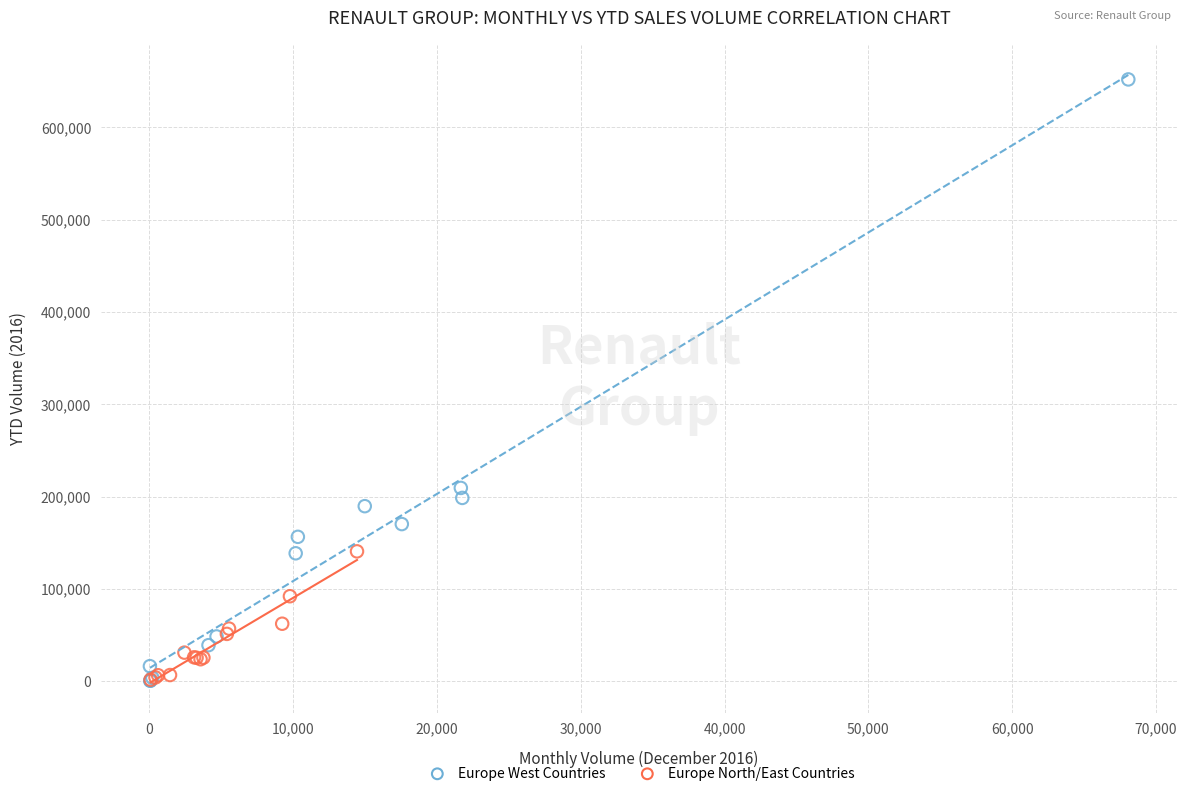

Which series has the widest spread of Y values?

Europe West Countries